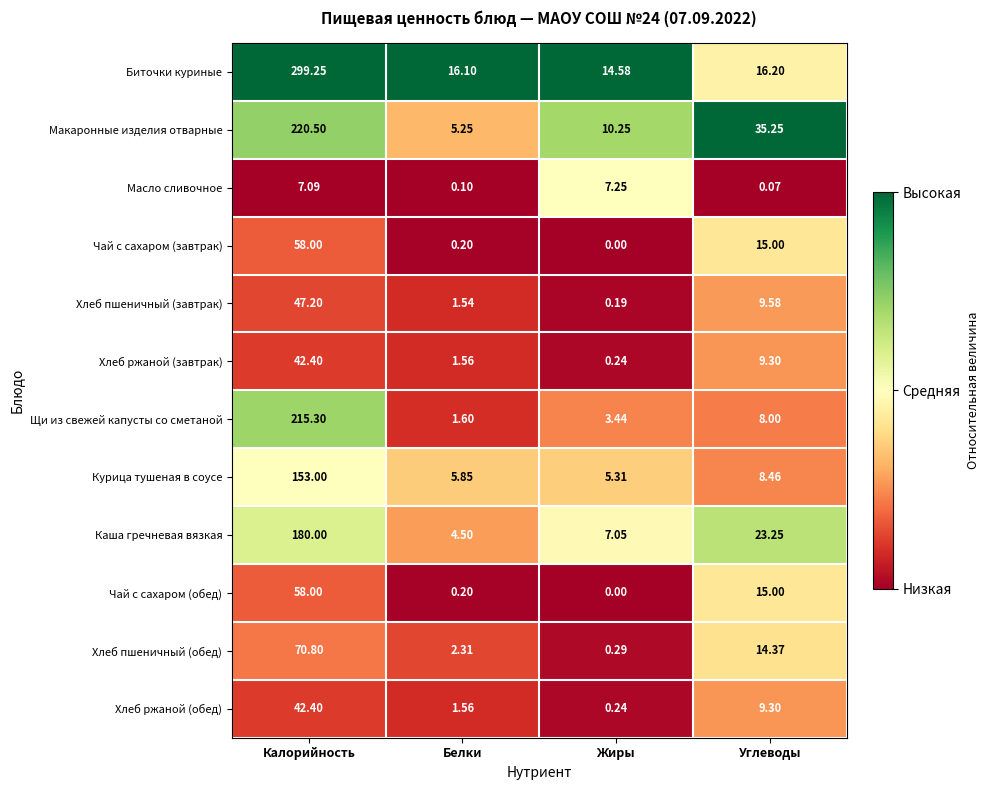

Where does the Чай с сахаром (обед) series first go above 15?

Калорийность